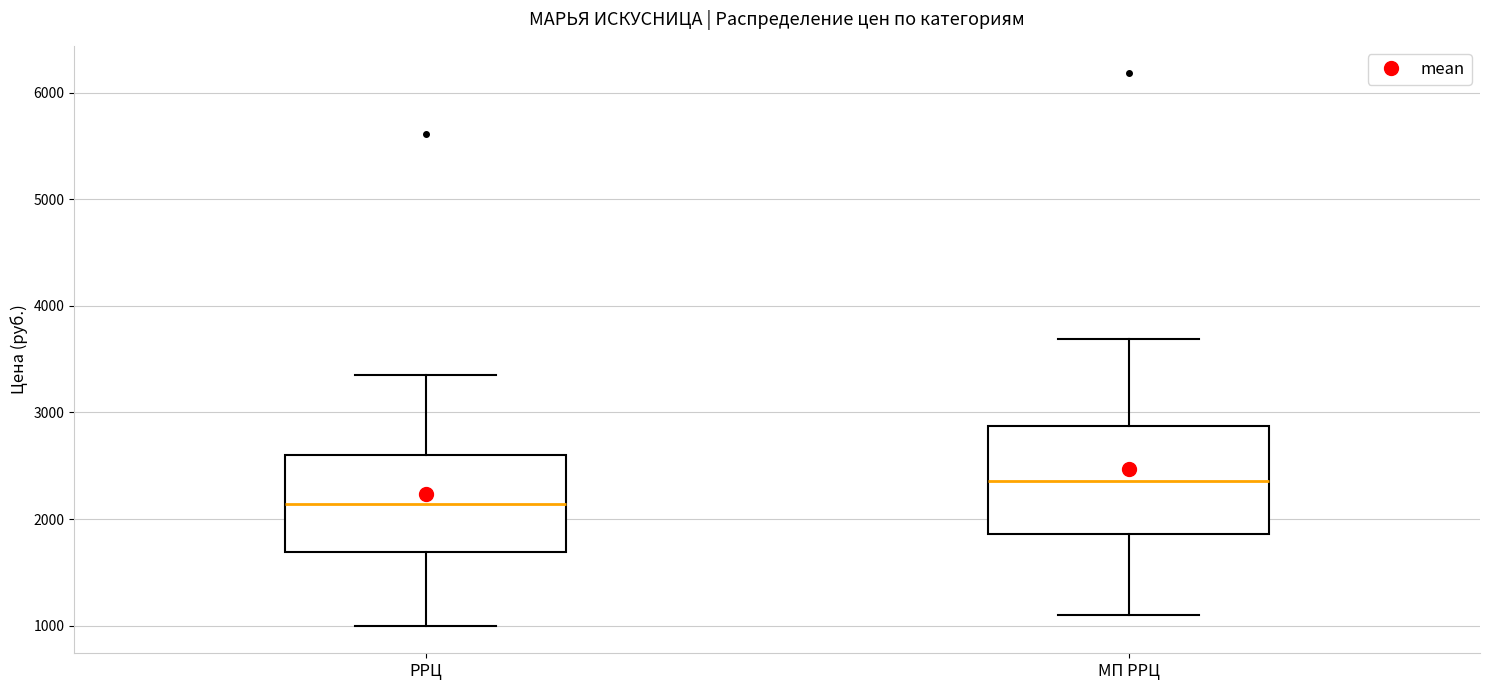

Reading left to right, read every box against the y-axis: the position of its median line, the range the box covers, and the ends of its whiskers. The values are not printed on the chart, so give them approximately, as read against the axis.

РРЦ: median 2100, box 1700 to 2600, whiskers 1000 to 3400
МП РРЦ: median 2400, box 1900 to 2900, whiskers 1100 to 3700